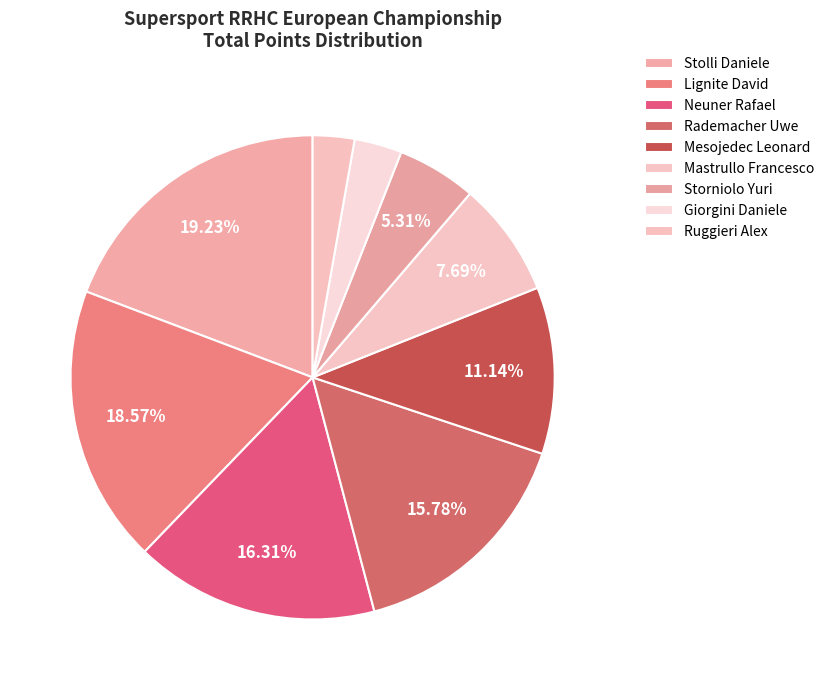

How many segments does this pie chart have?

9